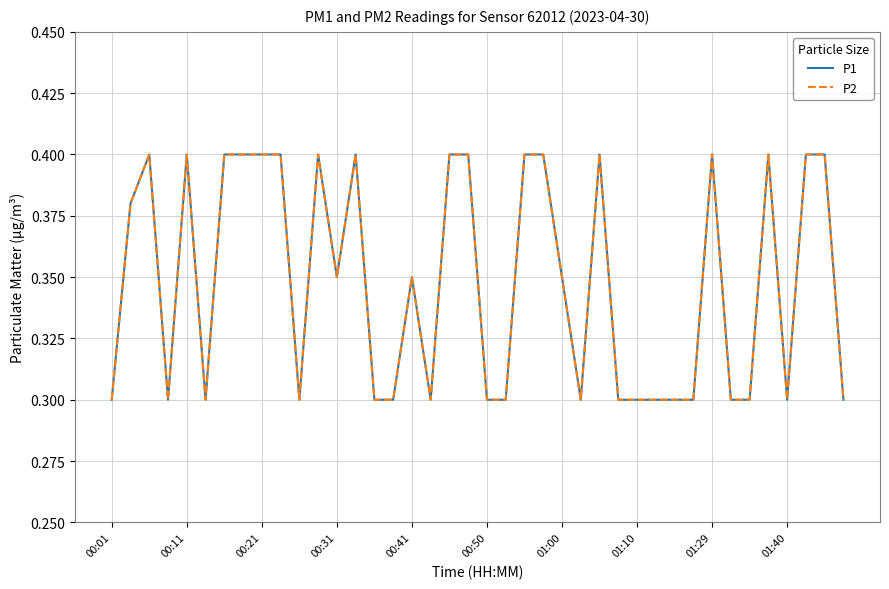

At how many categories does at least one series exceed 0?

40